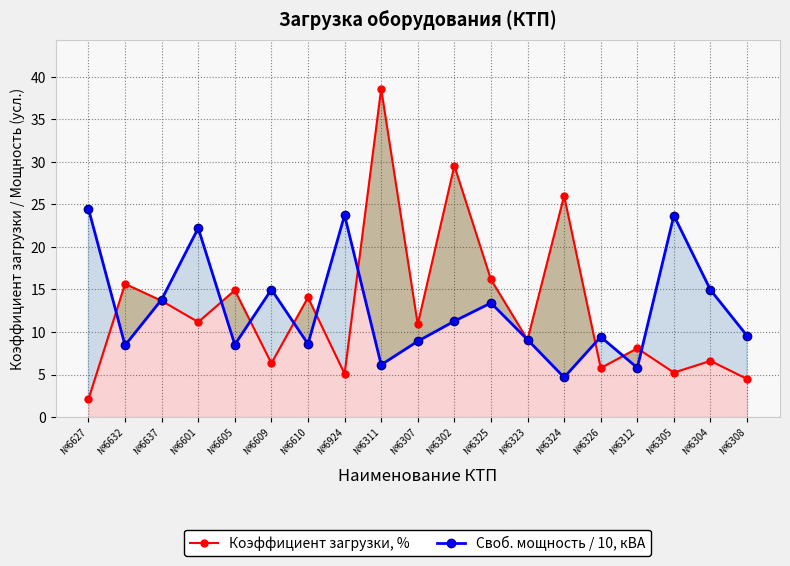

Where is the first local maximum for Коэффициент загрузки, %?

№6632